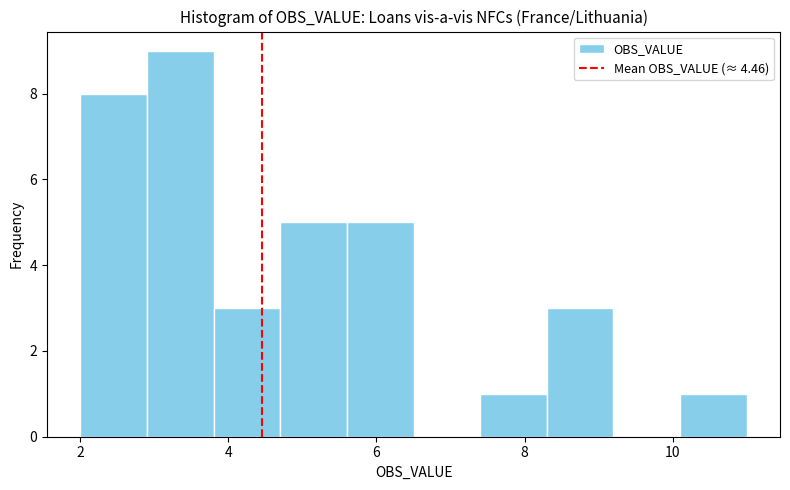

What is the height of the bar covering 8.3 to 9.2 on the x-axis? Neither the bar edges nor the heights are printed on the chart, so give them approximately, as read against the axes.

3